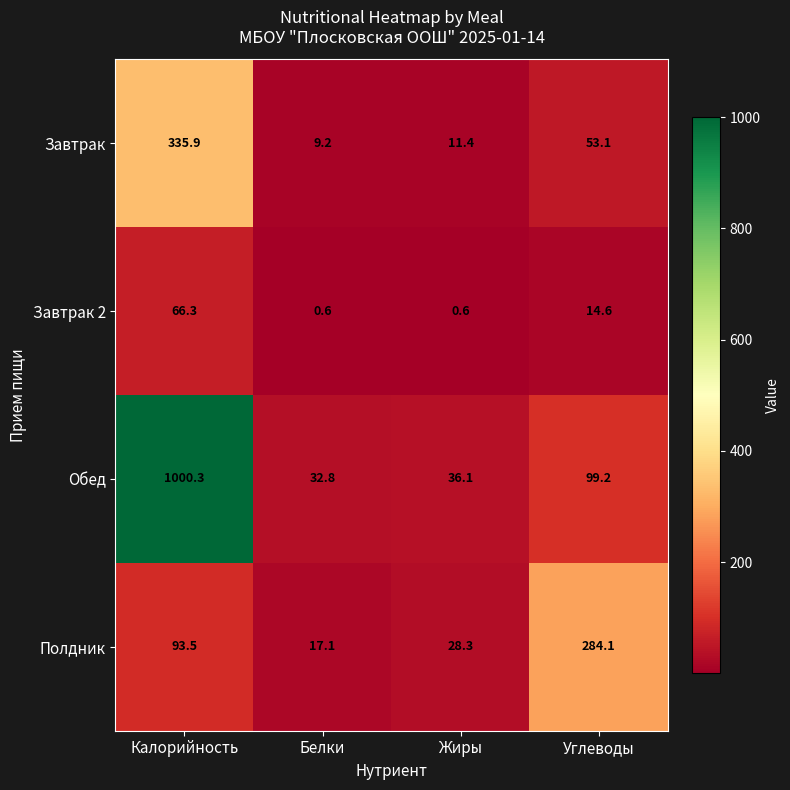

Where does the Обед series first go above 99?

Калорийность